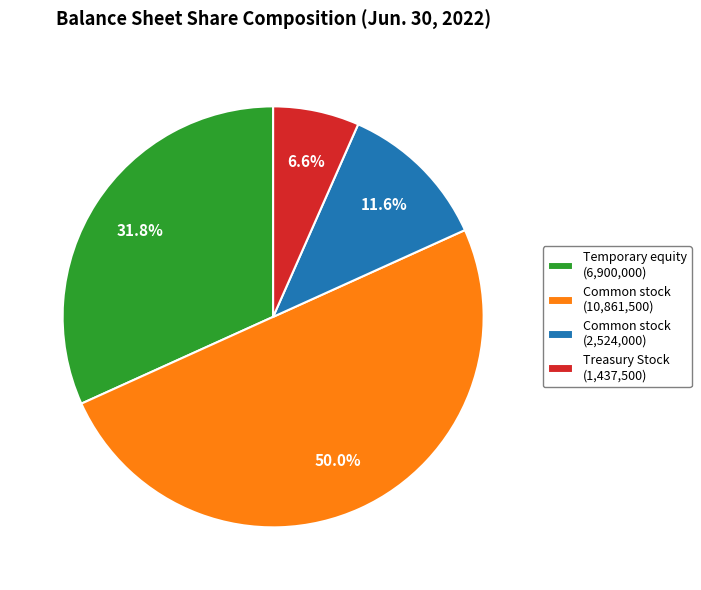

Combined, do Temporary equity (6,900,000) and Treasury Stock (1,437,500) account for over 50%?

No